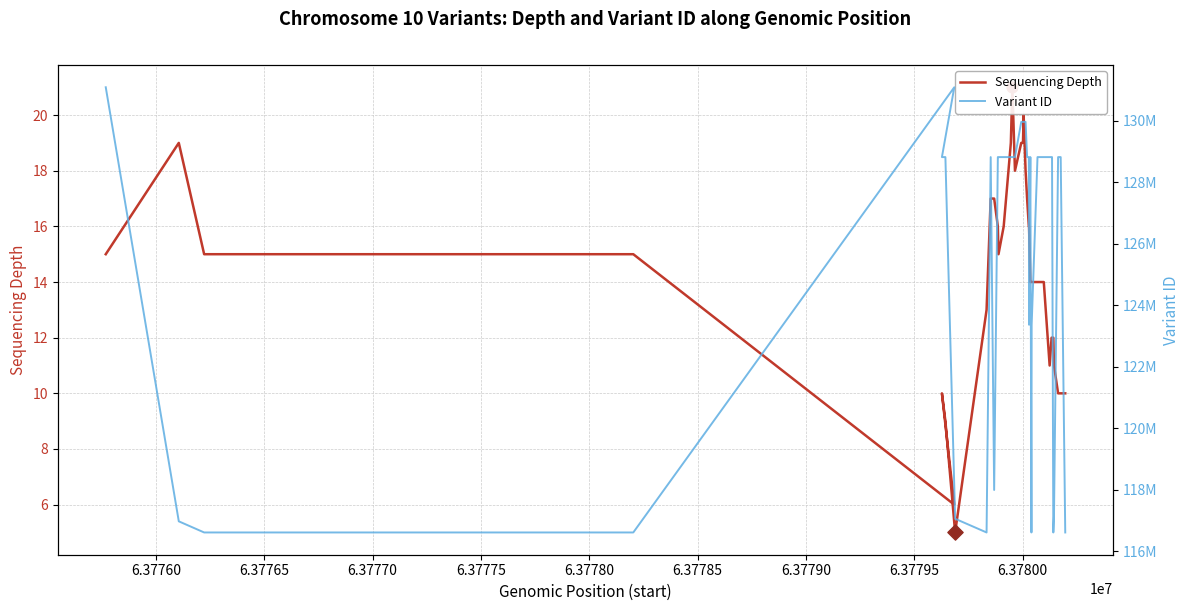

Which series has the widest spread of Y values?

Variant ID